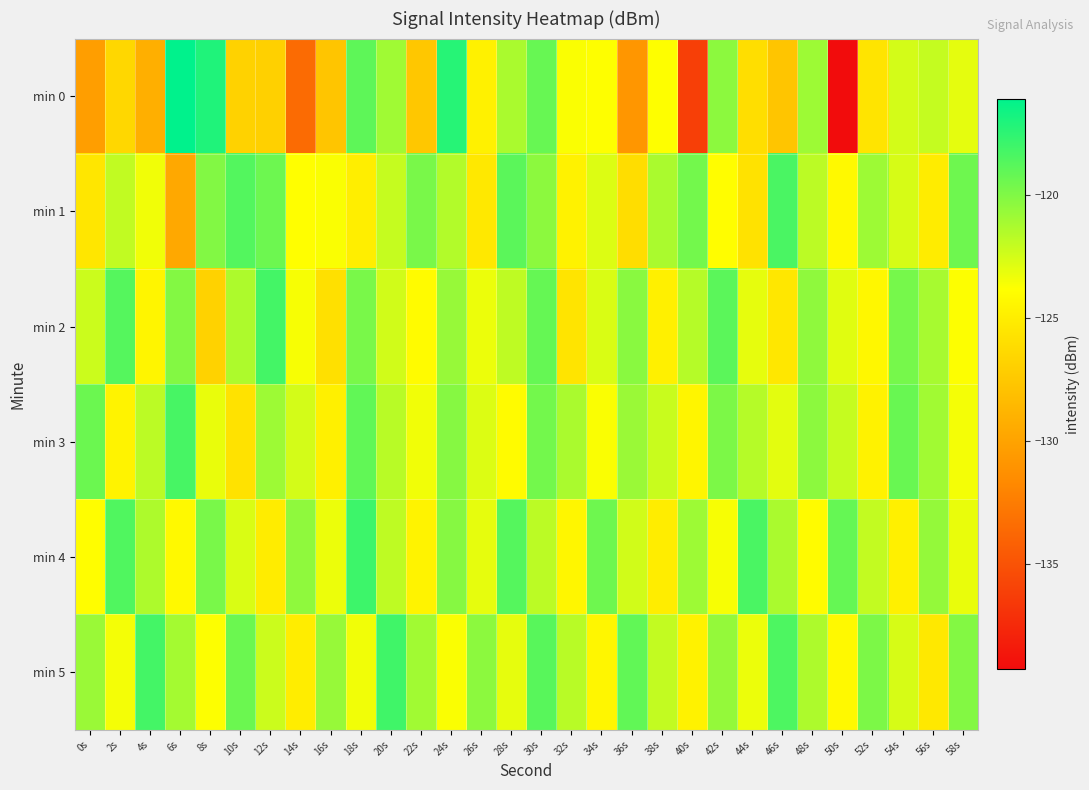

List the series in order of their peak value, highest first.

min 0, min 4, min 5, min 2, min 3, min 1